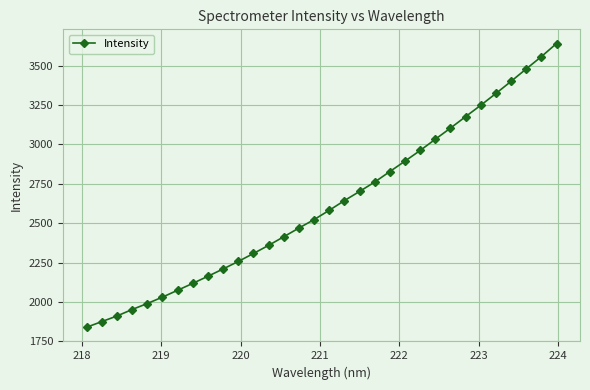

Does the chart display data point markers on the line(s)?

Yes